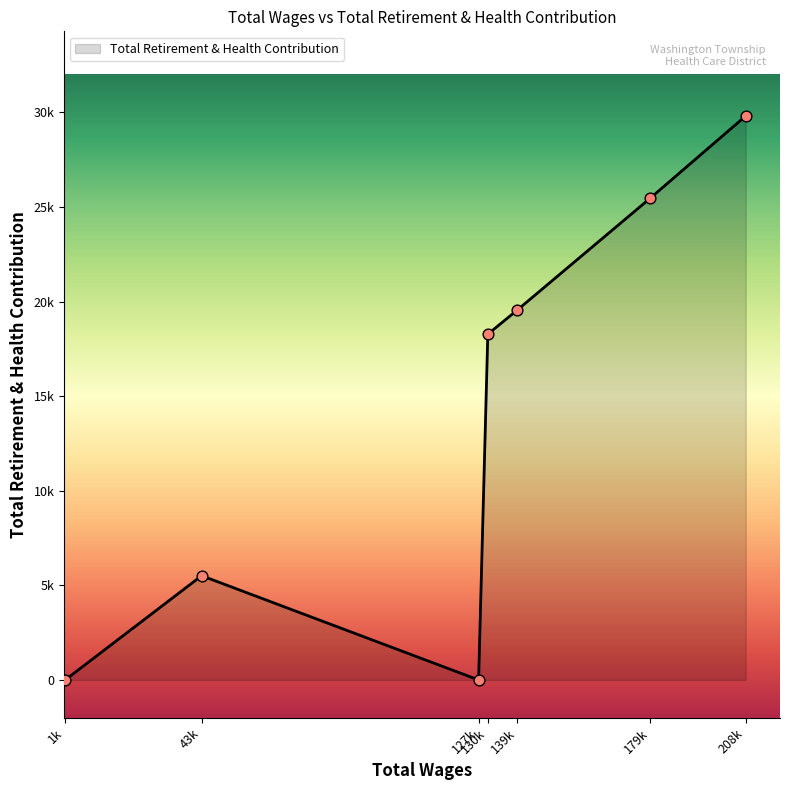

Does the chart have visible grid lines?

No